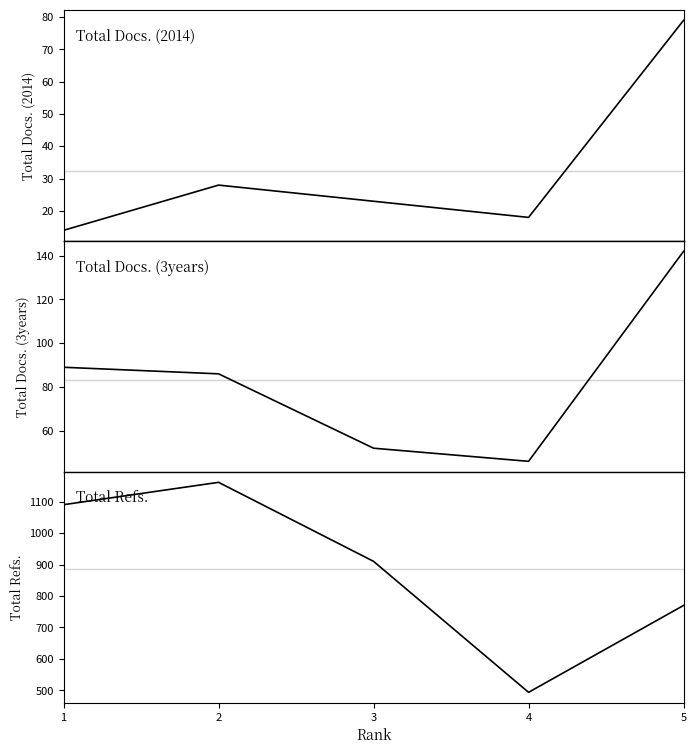

List the labels in order of Total Docs. (2014) value, smallest first.

1, 4, 3, 2, 5